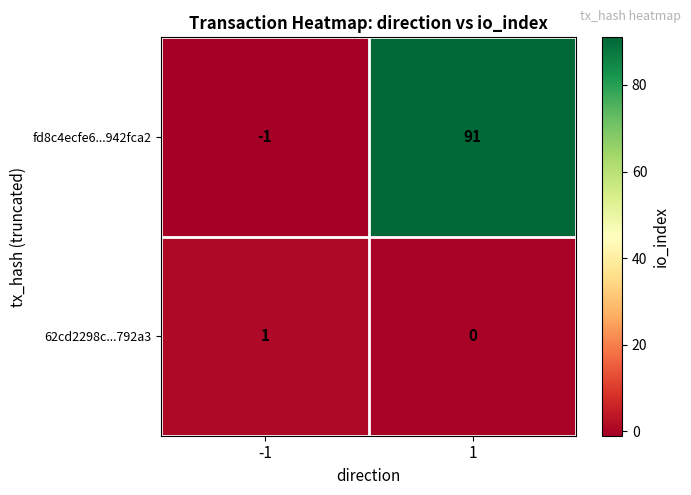

At how many categories does at least one series exceed 29?

1